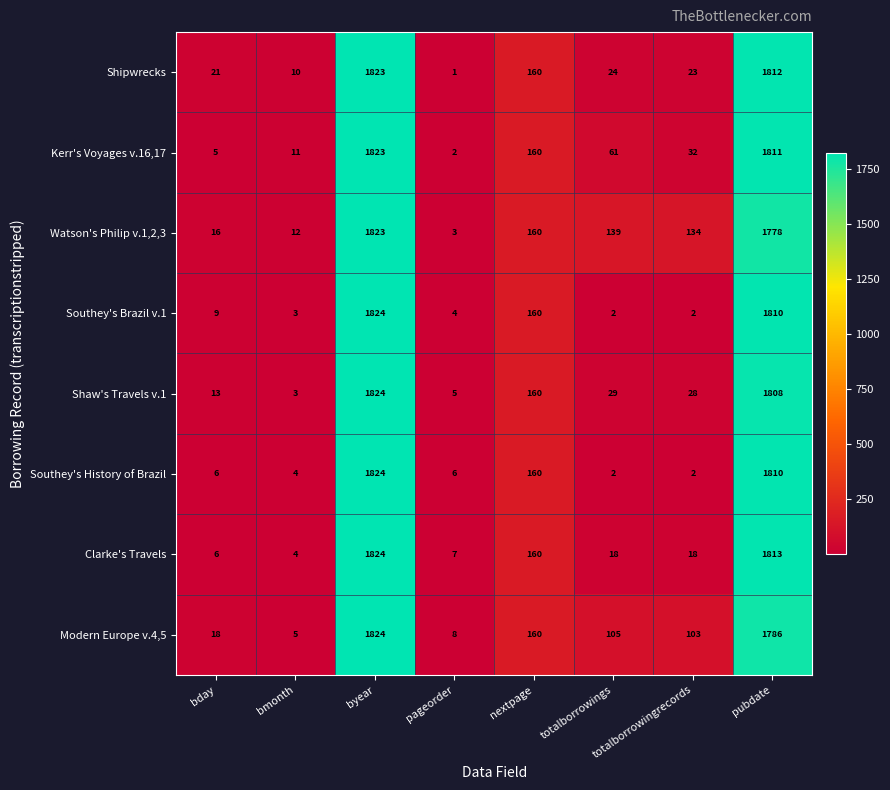

The value of Shaw's Travels v.1 at bmonth is 3. True or false?

True